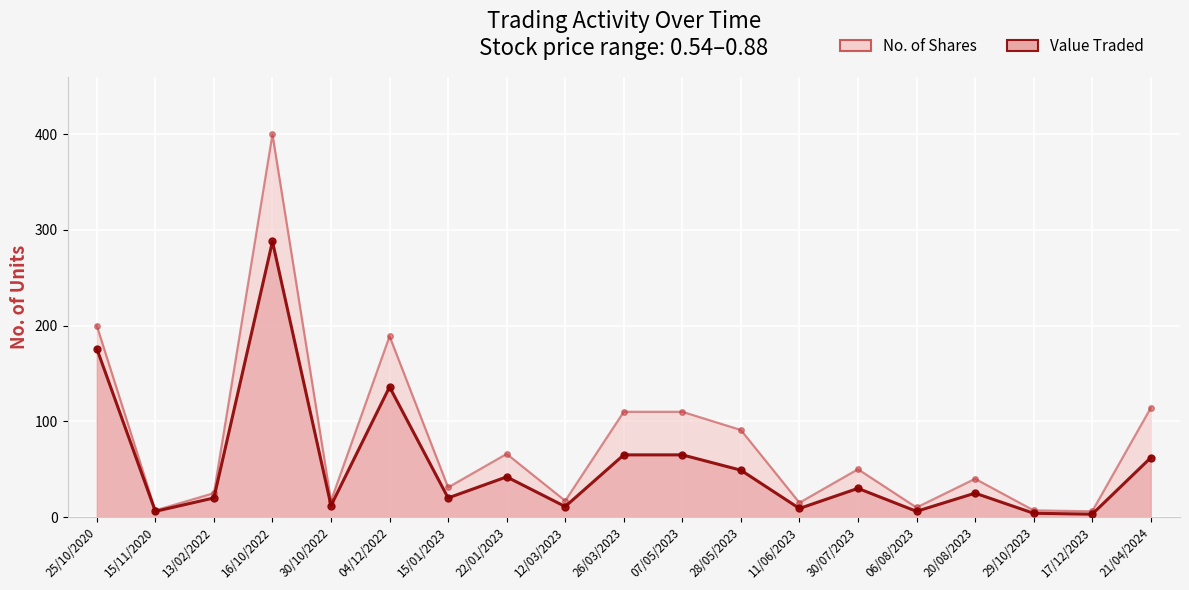

What is the highest value of the No. of Shares series?

400